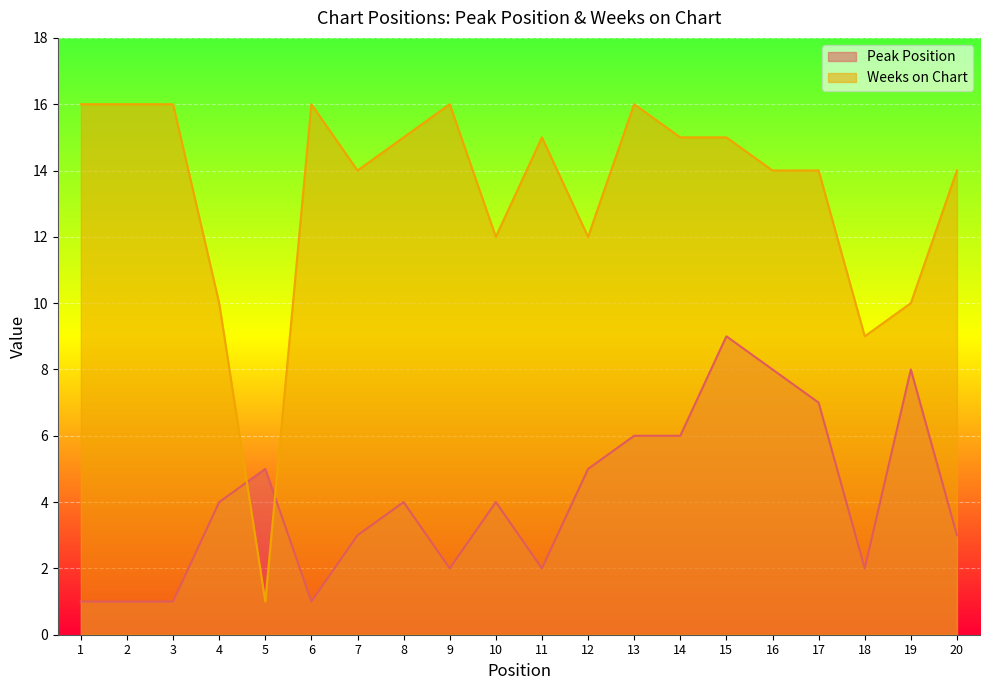

Rank the categories by Weeks on Chart value from highest to lowest.

1, 2, 3, 6, 9, 13, 8, 11, 14, 15, 7, 16, 17, 20, 10, 12, 4, 19, 18, 5